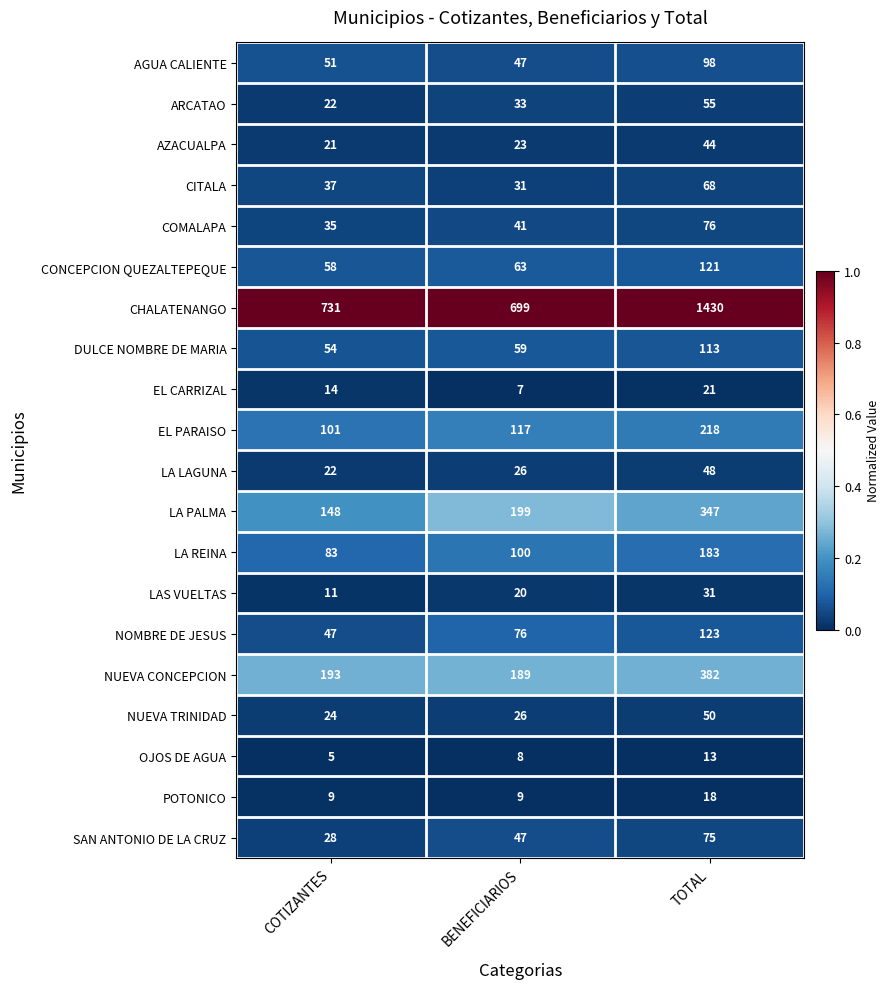

What is the total value across all series at TOTAL?

3514